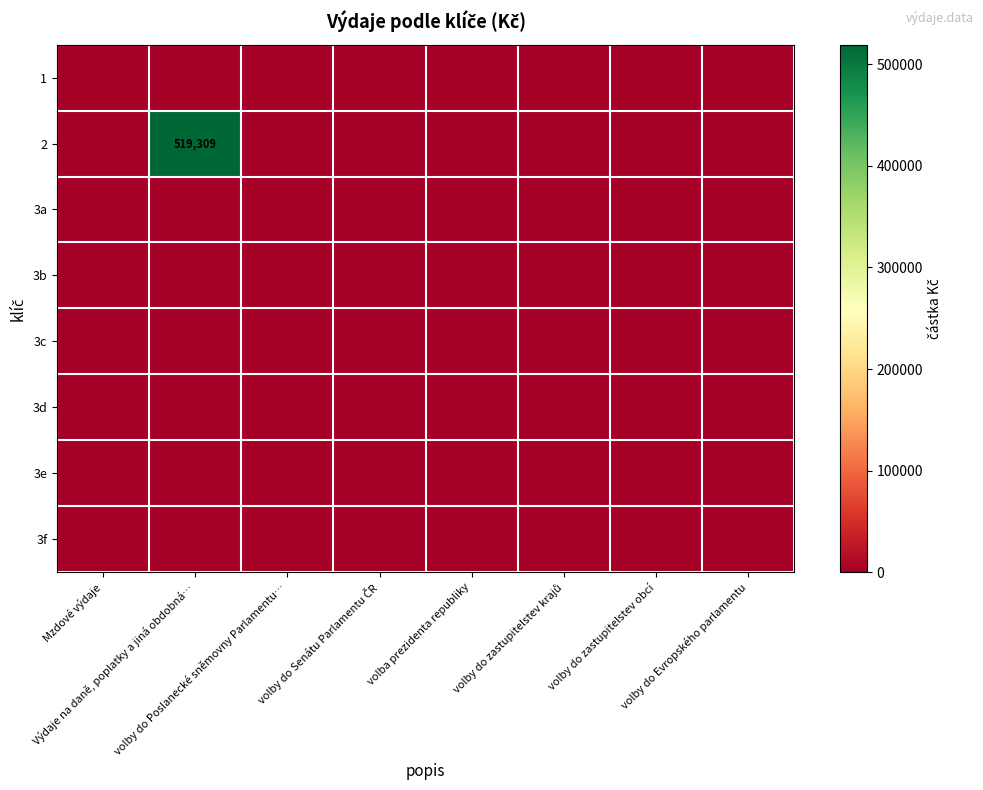

Is the value of 3b at volba prezidenta republiky greater than the value of 3e at volby do Poslanecké sněmovny Parlamentu…?

No